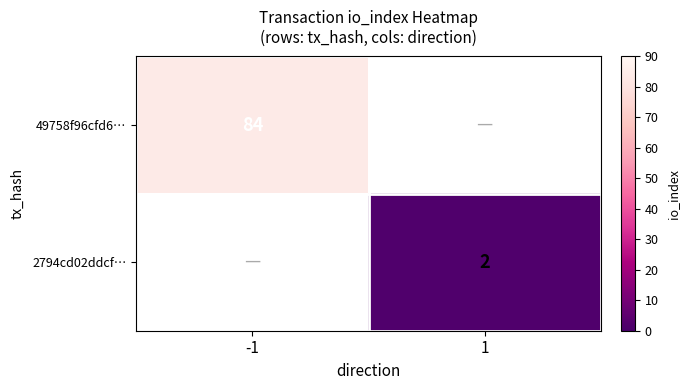

How many distinct data groups are displayed?

2